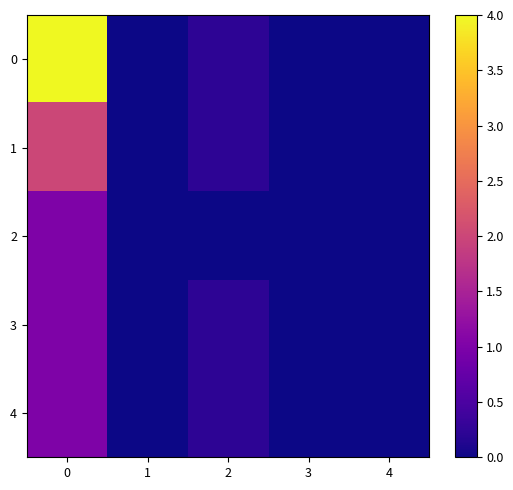

Is the value of 4 at 2 greater than the value of 0 at 0?

No